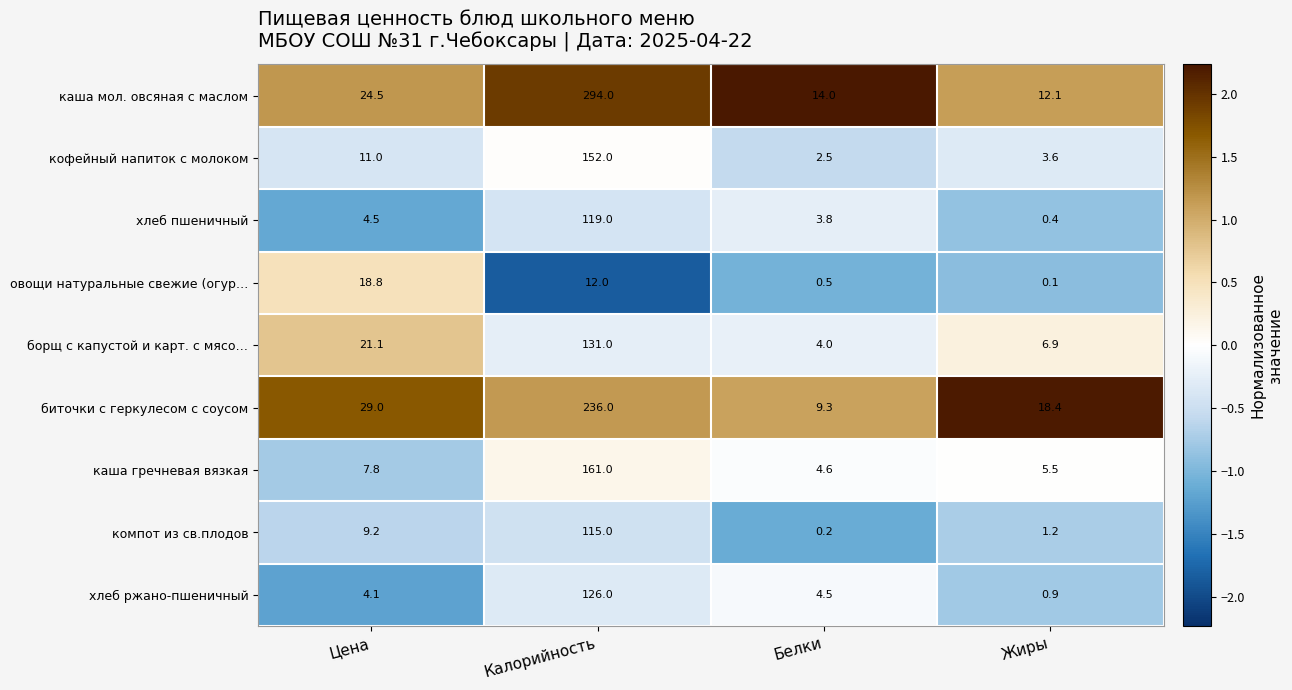

At which category does the chart reach its minimum across all series?

Жиры